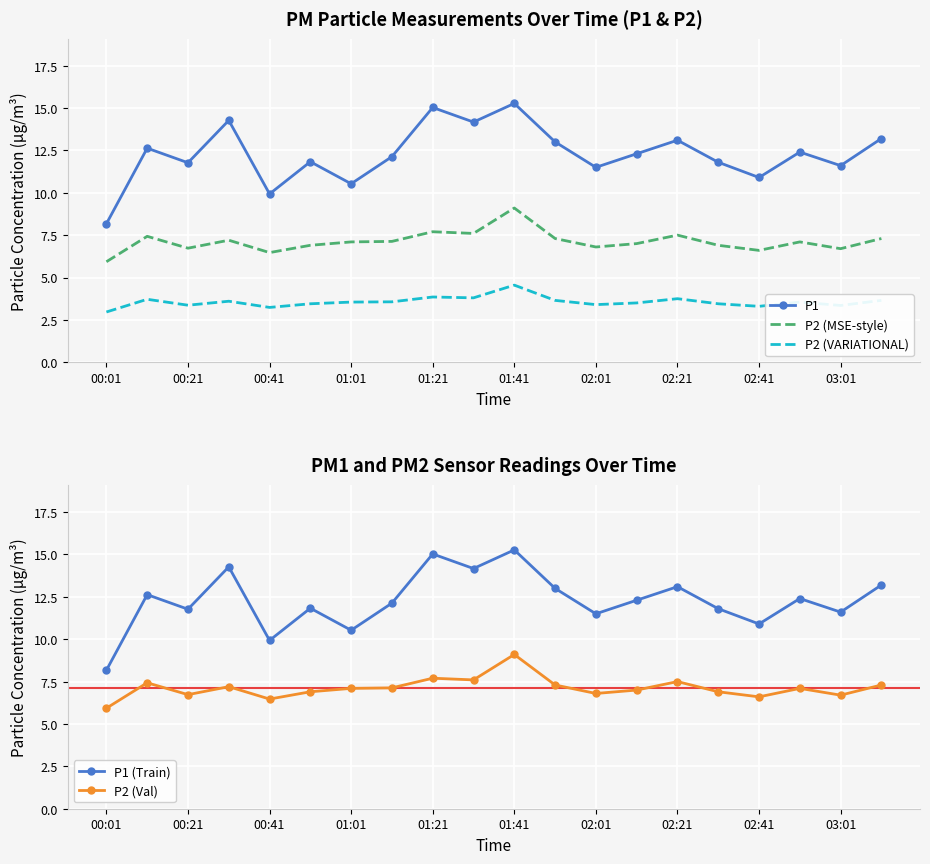

True or false: P2 (MSE-style) and P1 (Train) cross at least once.

False